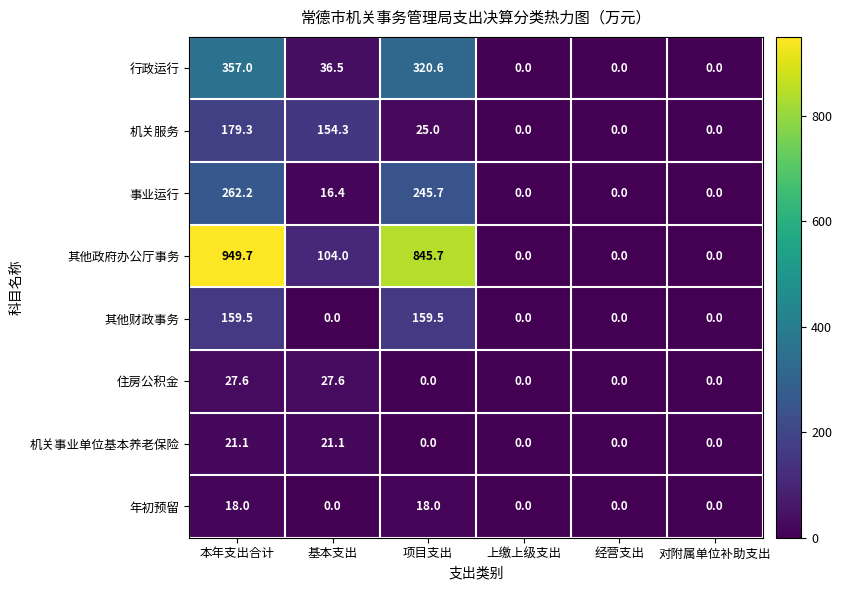

What is the sum of all 年初预留 values?

36.0